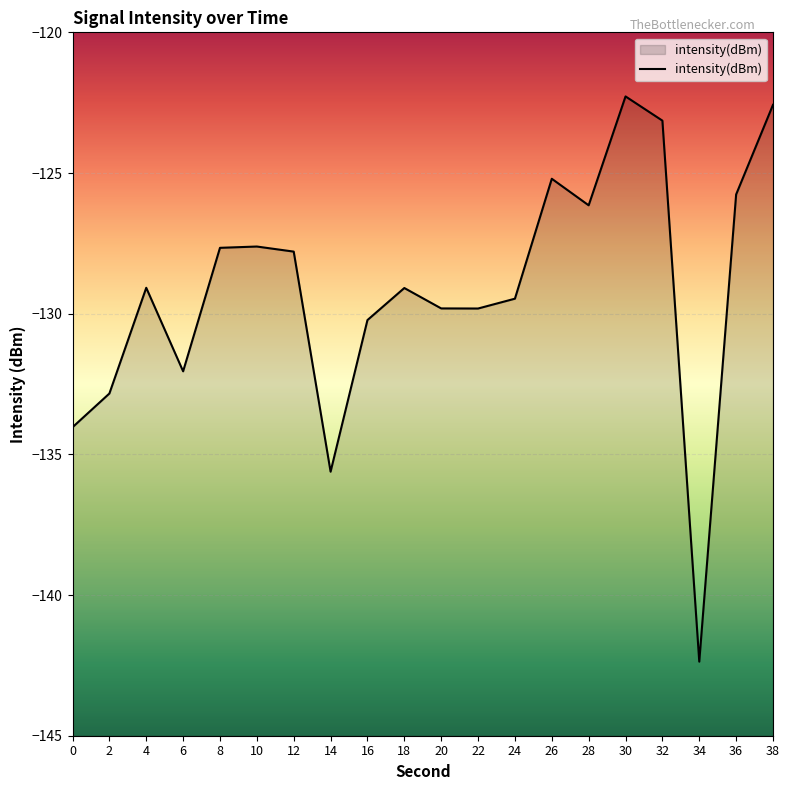

Where is the data nearest to the value -132?

6